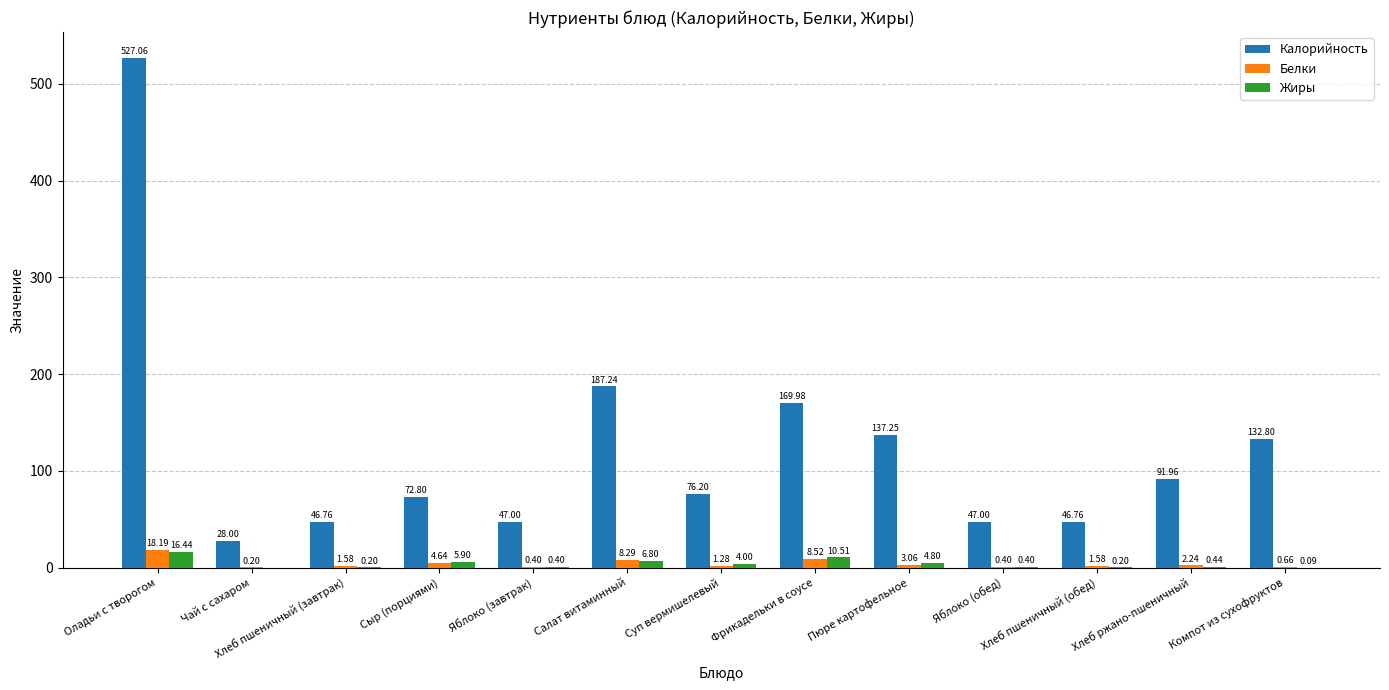

What is the sum of all Калорийность values?

1610.8